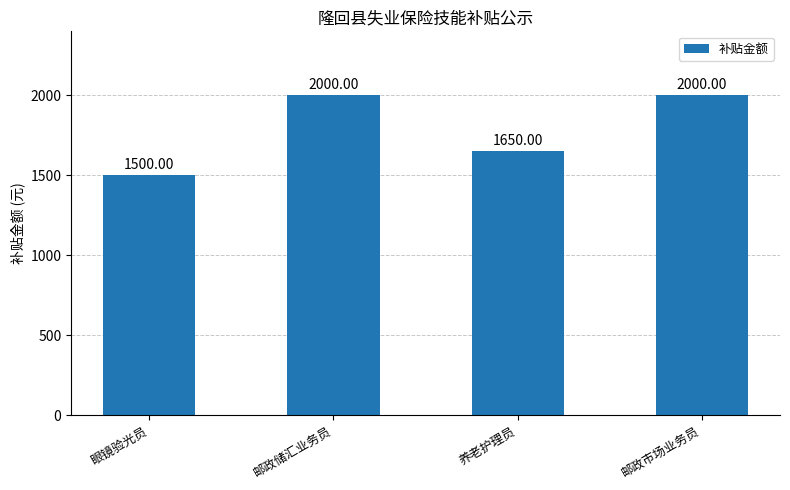

What is the minimum value shown in the chart?

1500